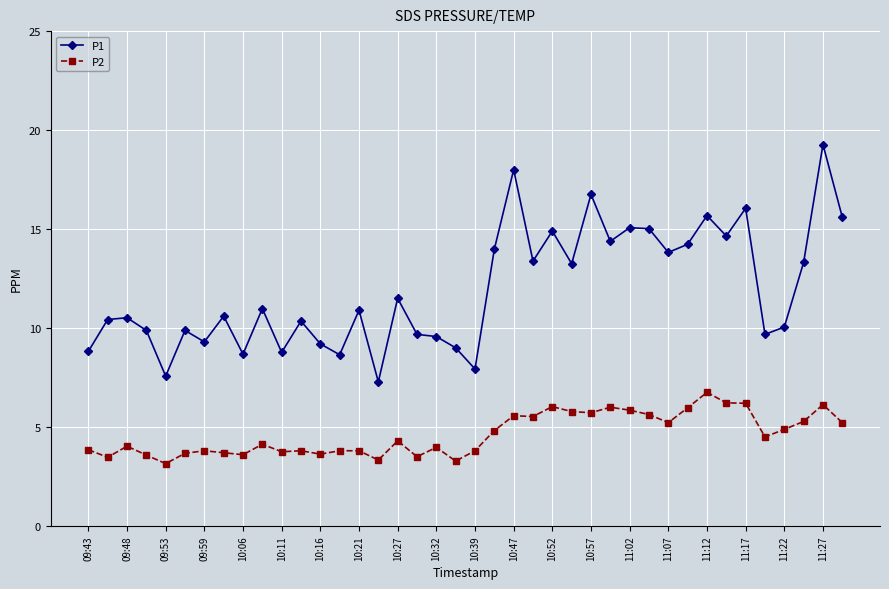

Rank the series by their maximum value, from lowest to highest.

P2, P1